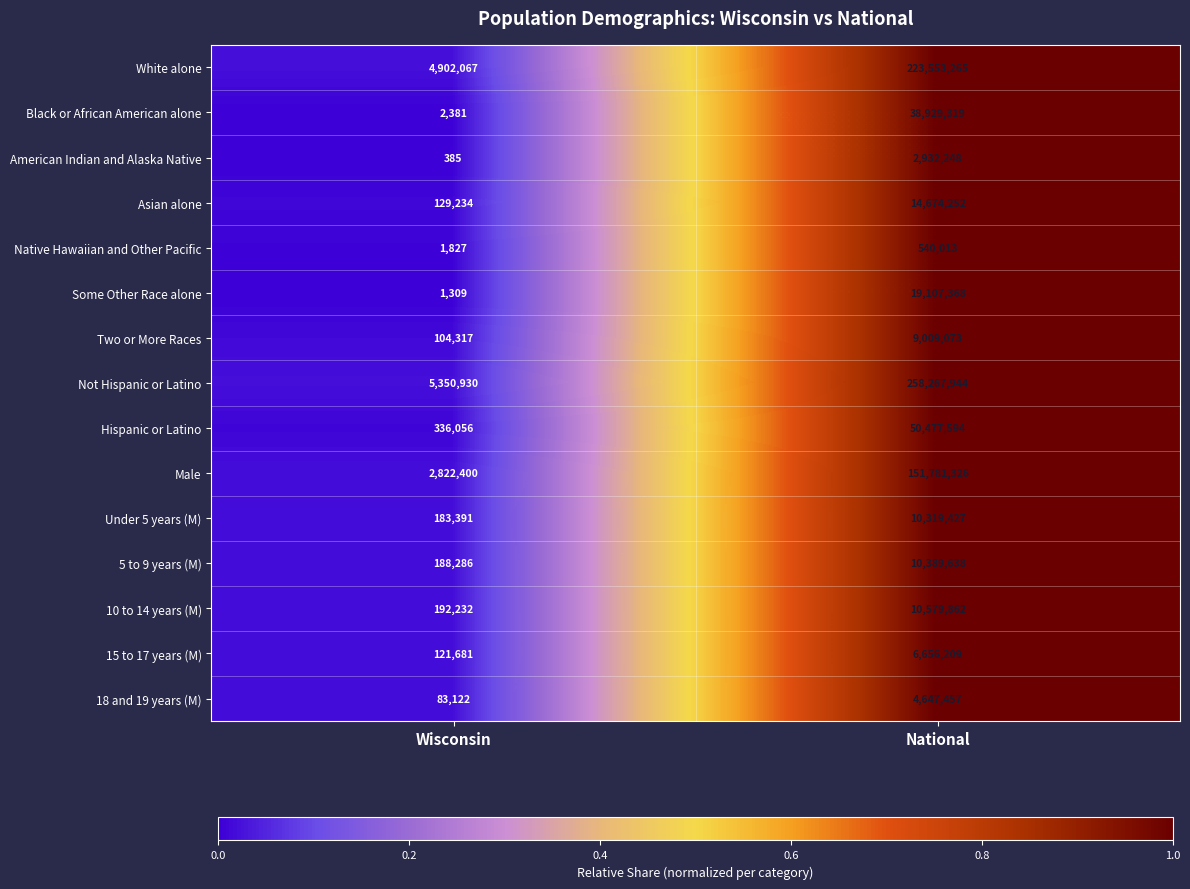

Reading right to left, transcribe all the data shown in this chart.

White alone: 223553265	4902067
Black or African American alone: 38929319	2381
American Indian and Alaska Native: 2932248	385
Asian alone: 14674252	129234
Native Hawaiian and Other Pacific: 540013	1827
Some Other Race alone: 19107368	1309
Two or More Races: 9009073	104317
Not Hispanic or Latino: 258267944	5350930
Hispanic or Latino: 50477594	336056
Male: 151781326	2822400
Under 5 years (M): 10319427	183391
5 to 9 years (M): 10389638	188286
10 to 14 years (M): 10579862	192232
15 to 17 years (M): 6656209	121681
18 and 19 years (M): 4647457	83122